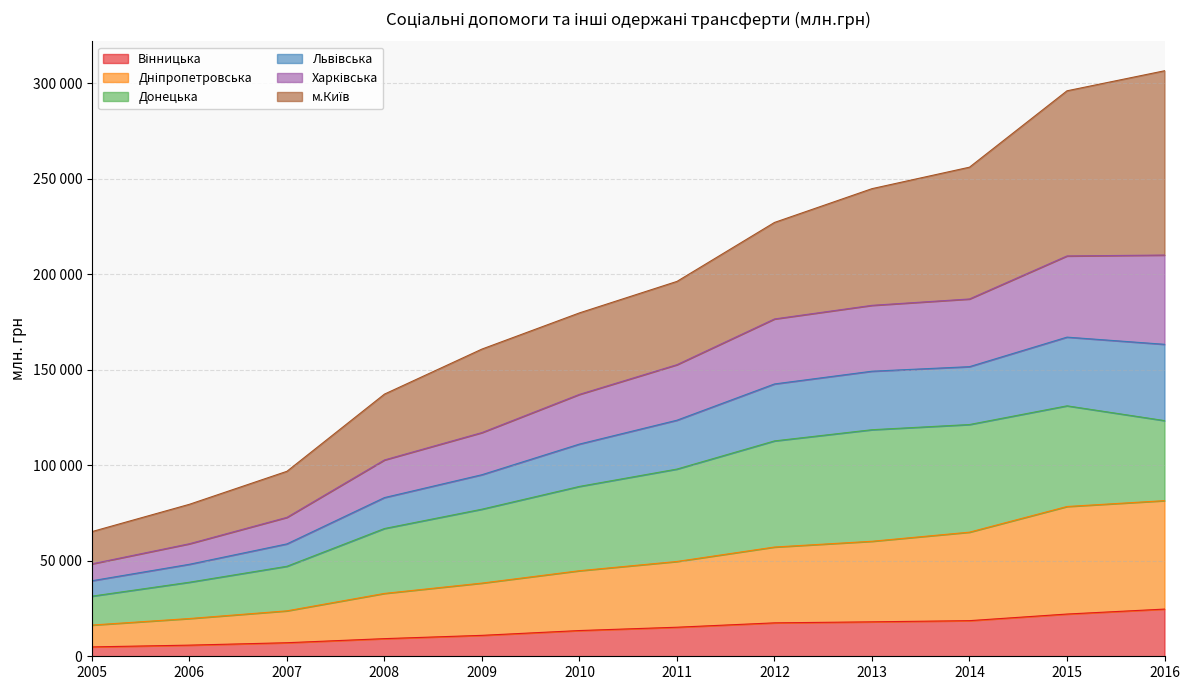

Does the chart display data point markers on the line(s)?

No